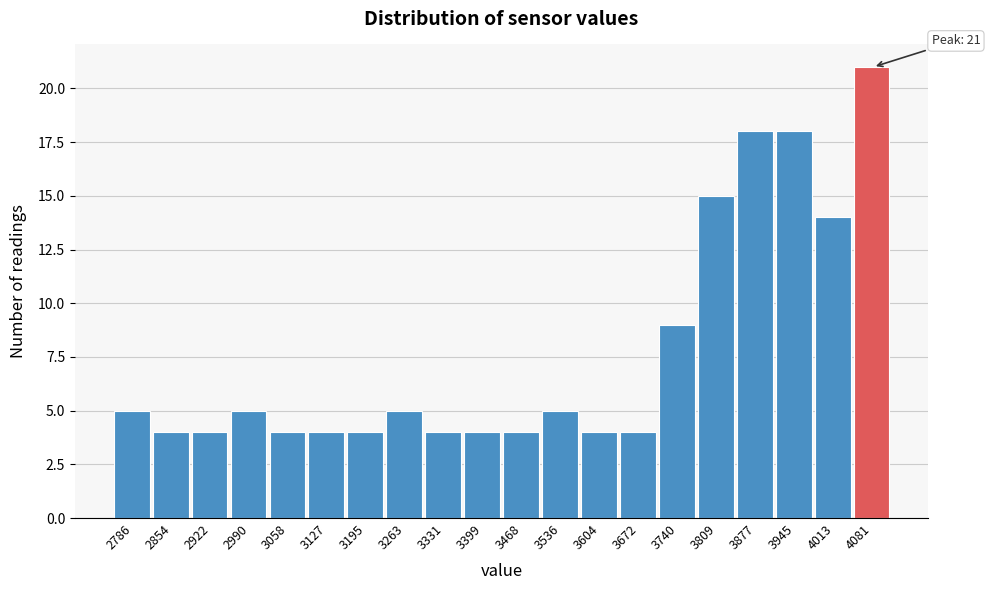

Over which range of the x-axis is the bar tallest?

4050 to 4120